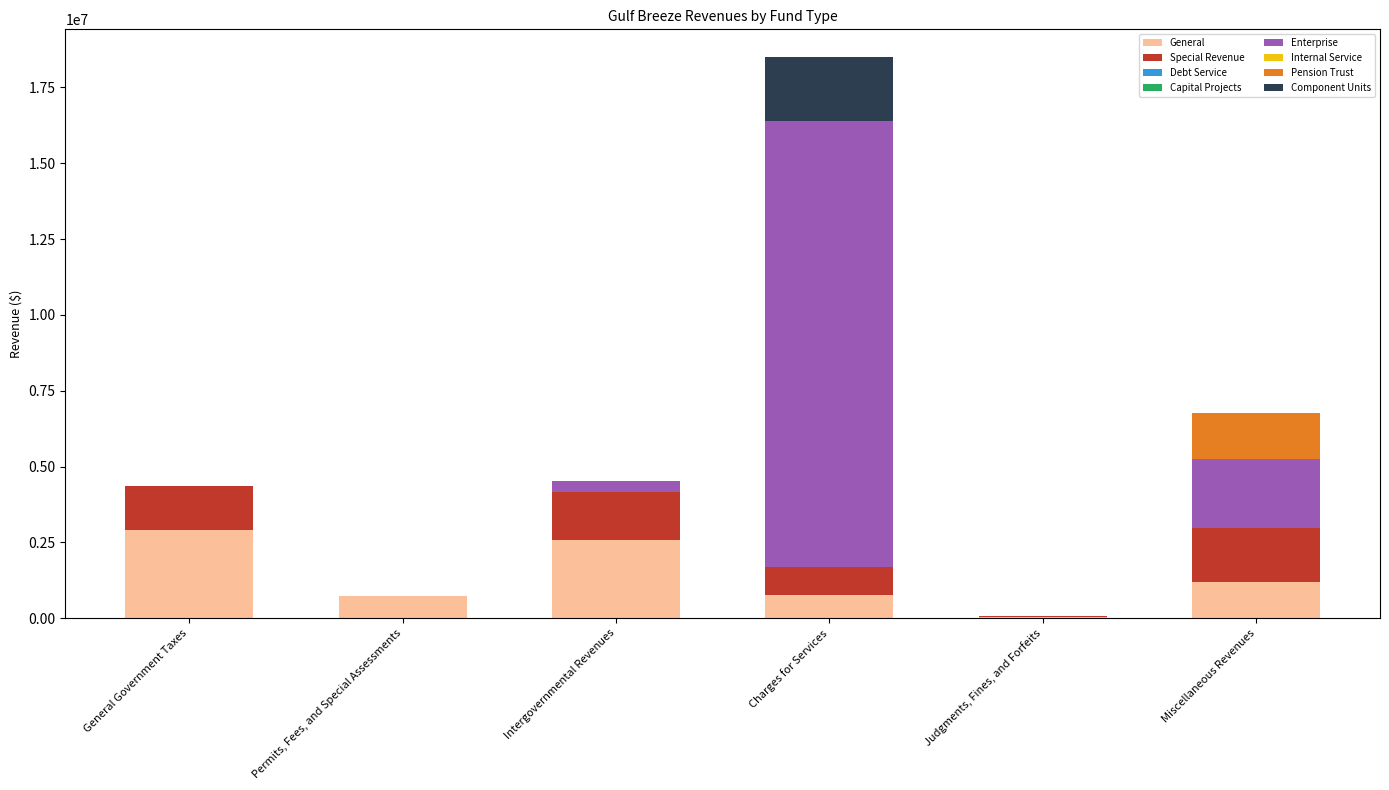

Where is General nearest to the value 1479074?

Miscellaneous Revenues